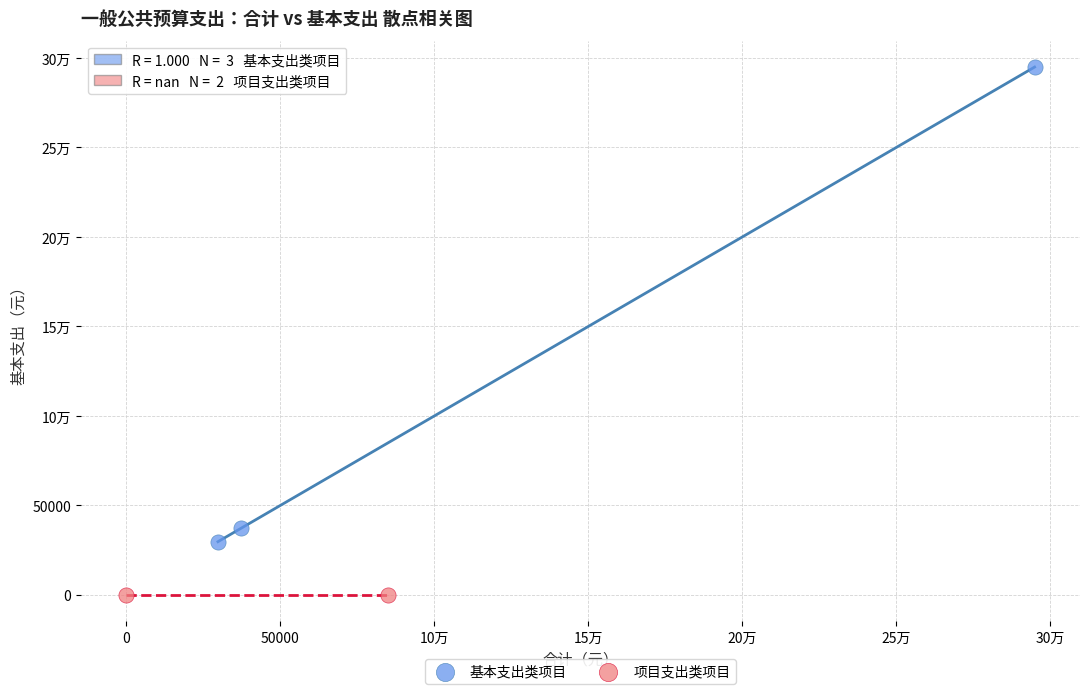

What are all the series names shown in the legend?

基本支出类项目, 项目支出类项目